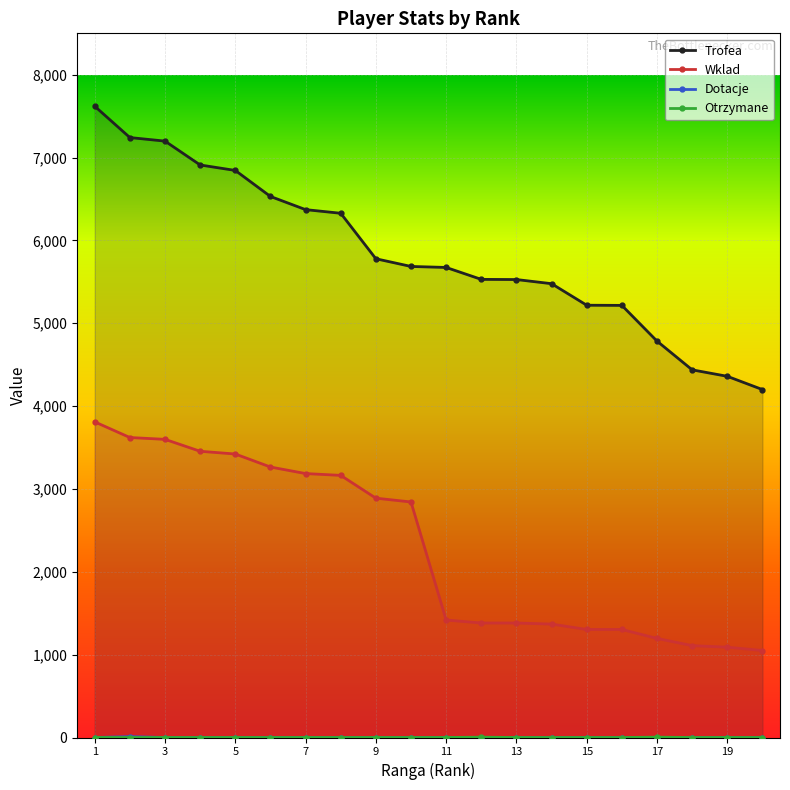

Which series changed the most between 5 and 9?

Trofea